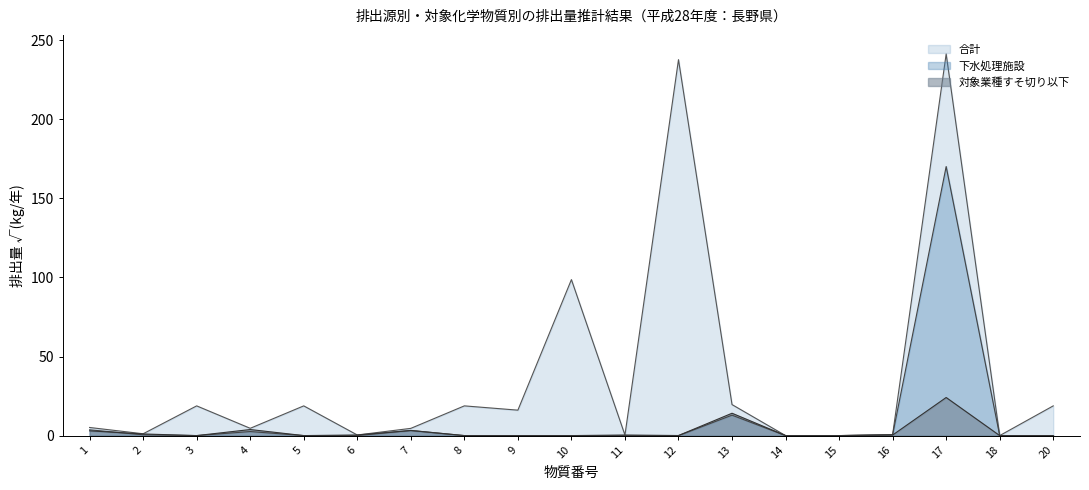

At which category is the sum across all series the highest?

17